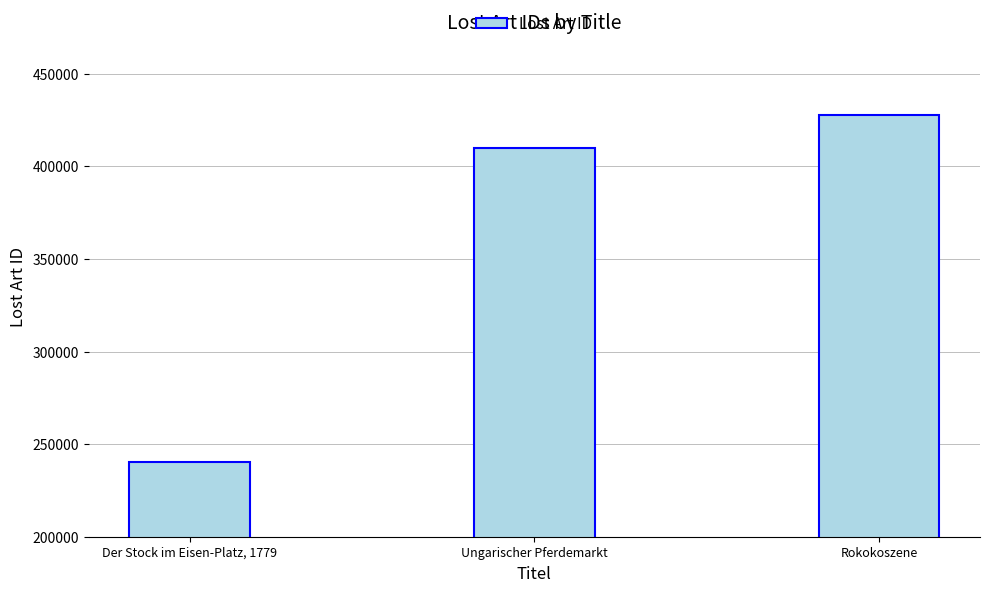

Which has a higher value, Der Stock im Eisen-Platz, 1779 or Ungarischer Pferdemarkt?

Ungarischer Pferdemarkt